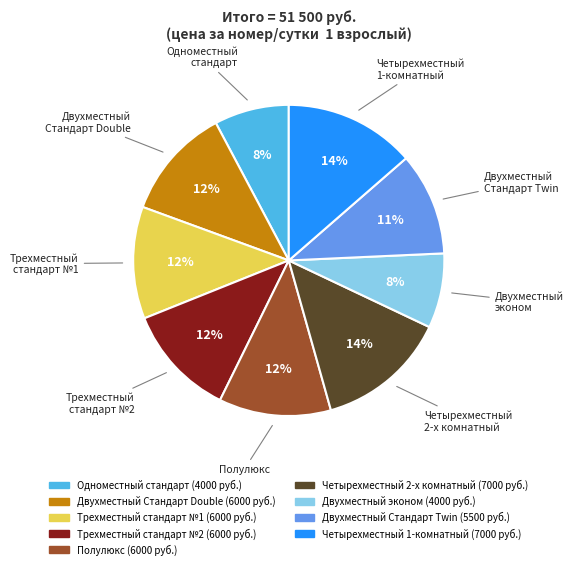

How many segments does this pie chart have?

9